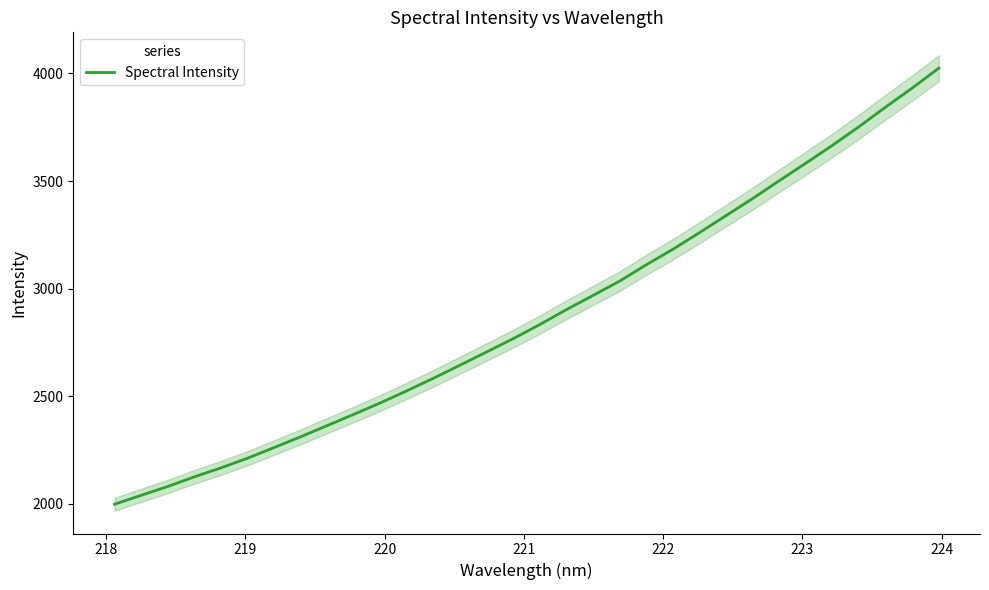

How many data points does each series have?

32